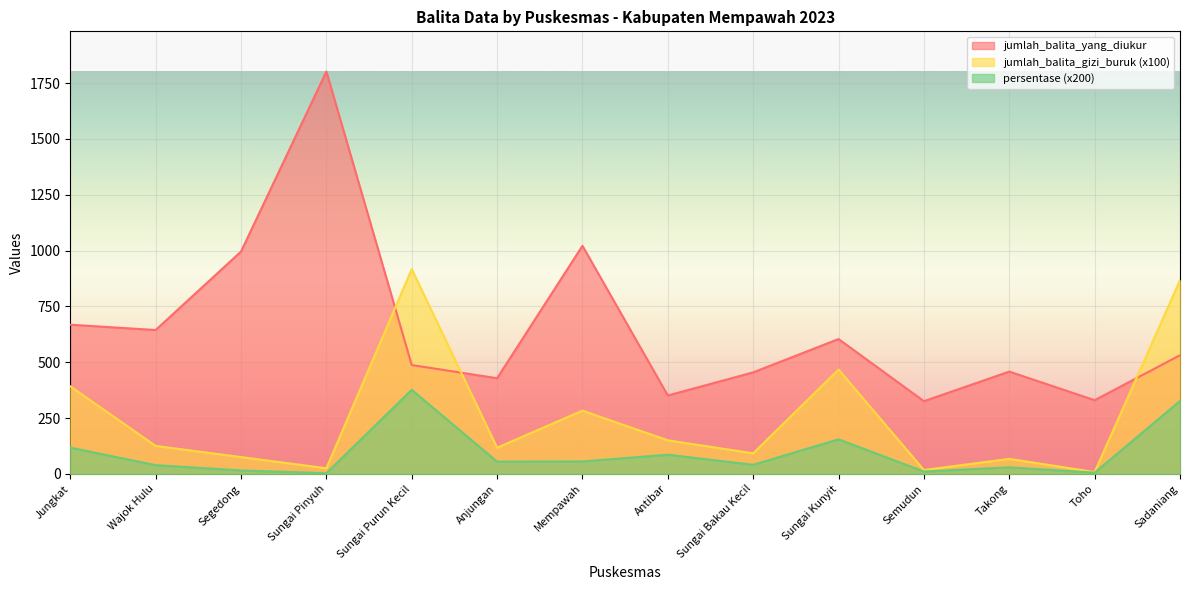

Is it true that jumlah_balita_gizi_buruk equals 164.1 at Sungai Bakau Kecil?

False